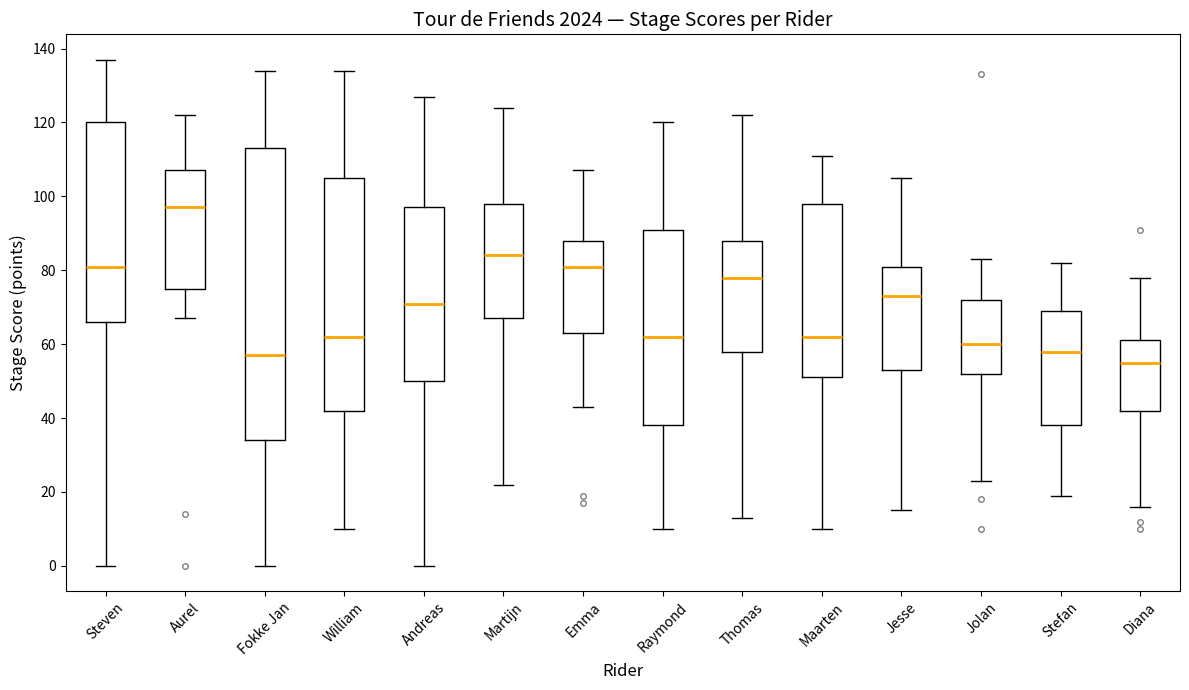

Where is the upper edge of the box for Diana on the y-axis? The values are not printed on the chart, so give them approximately, as read against the axis.

62